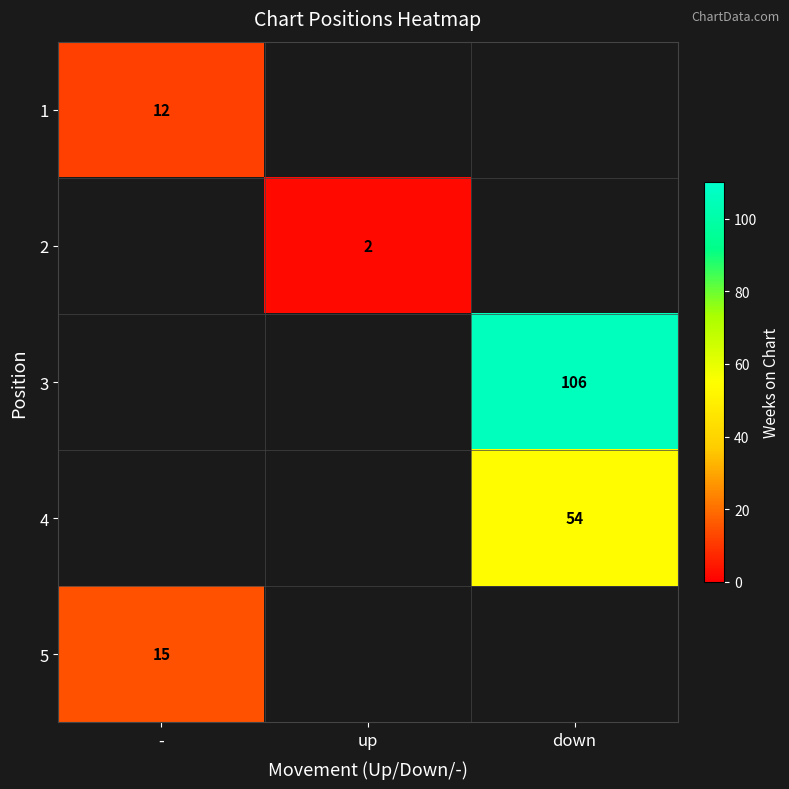

Is it true that 1 equals 7 at -?

False